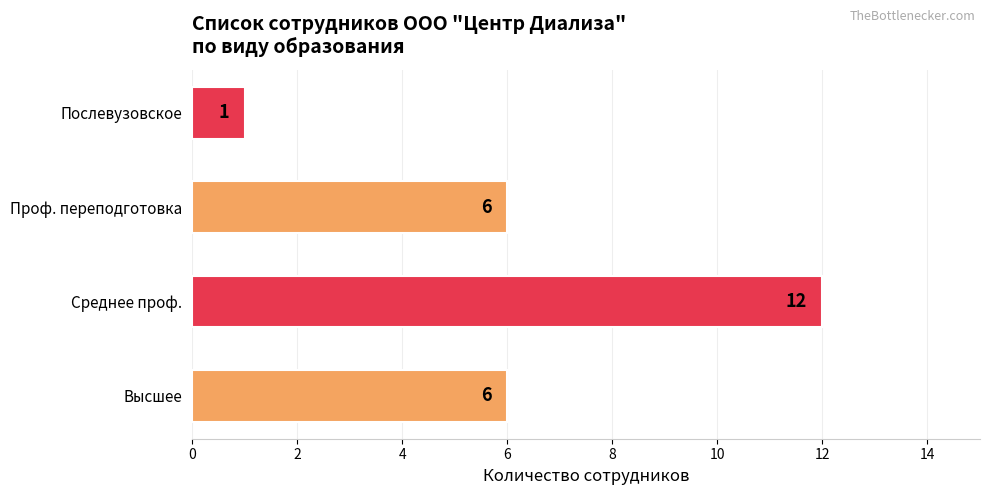

Approximately how many times larger is the value at Высшее compared to Послевузовское?

6.0